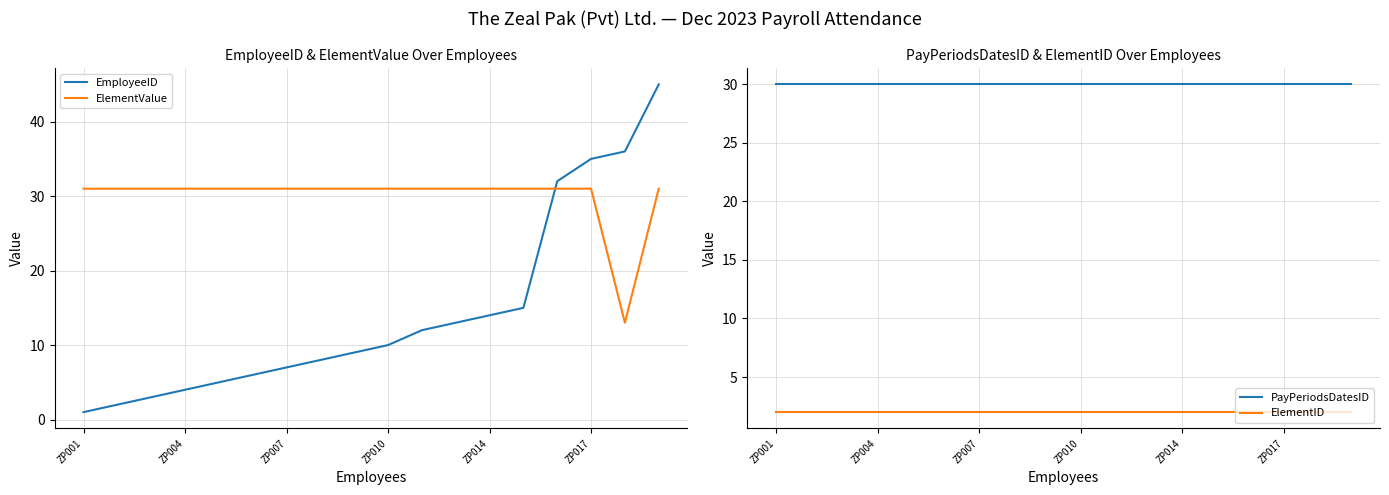

What is the difference between the highest and lowest values at 13?

29